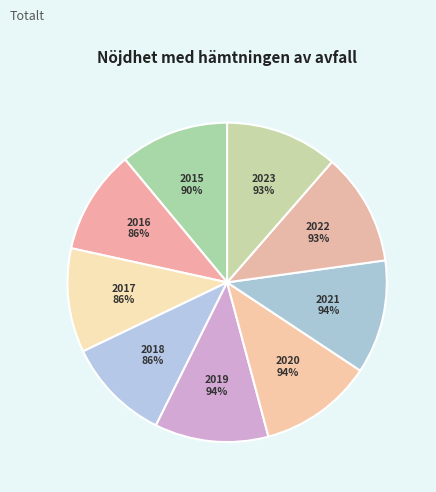

Approximately how many times larger is the value at 2015 compared to 2023?

1.0